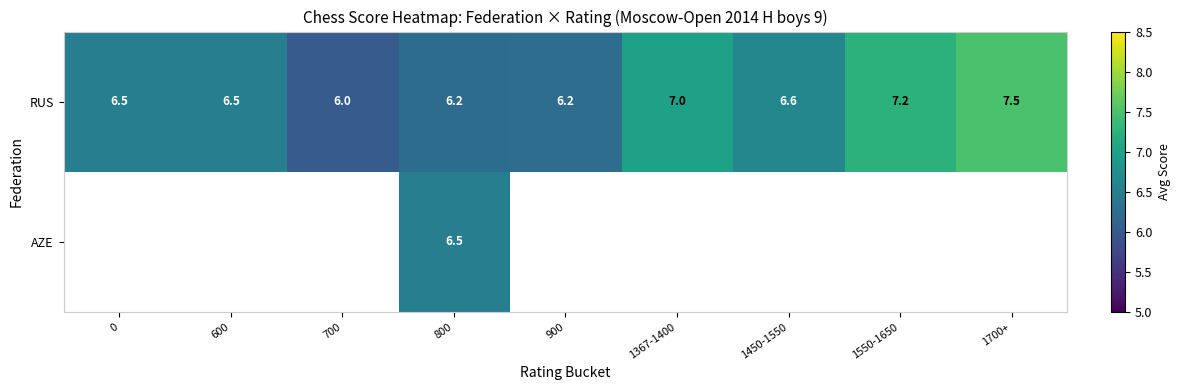

What is the difference between the second highest and second lowest values in the RUS series?

1.0